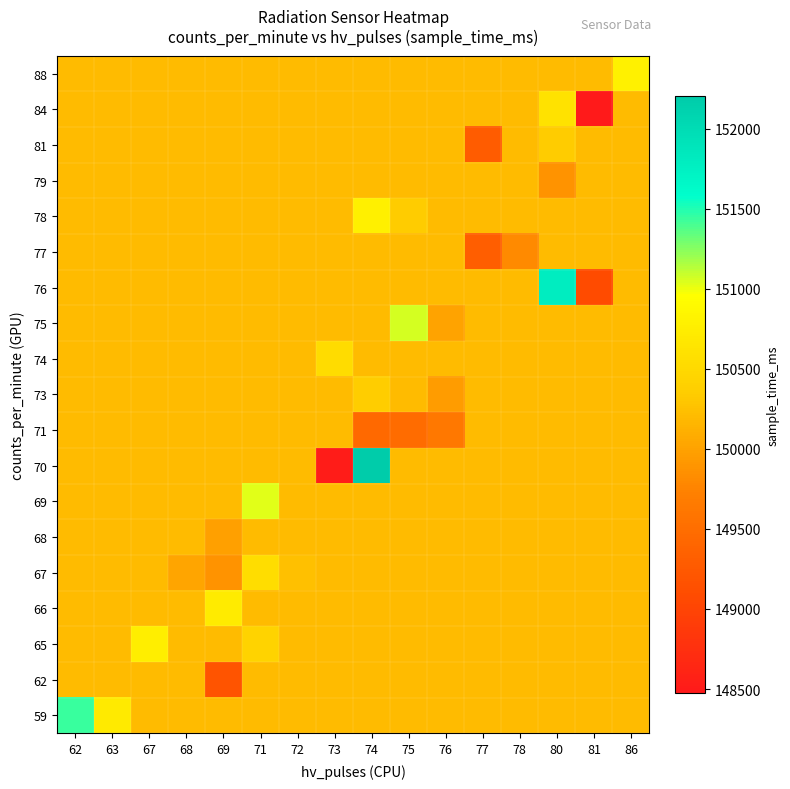

Which has a higher value, 78 or 86?

78